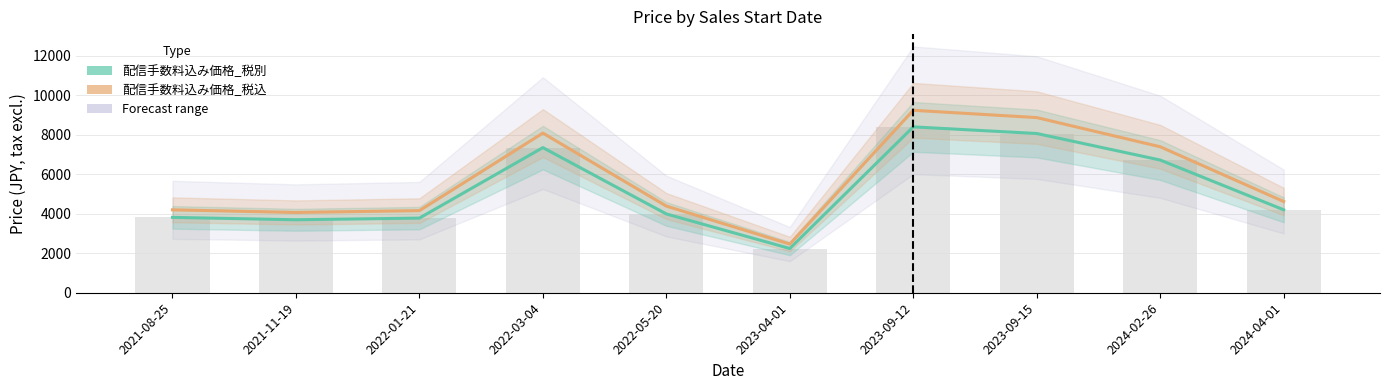

Reading left to right, what are all the values shown in this chart?

配信手数料込み価格_税別: 3817	3696	3780	7350	3990	2240	8400	8064	6720	4200
配信手数料込み価格_税込: 4199	4066	4158	8085	4389	2464	9240	8870	7392	4620